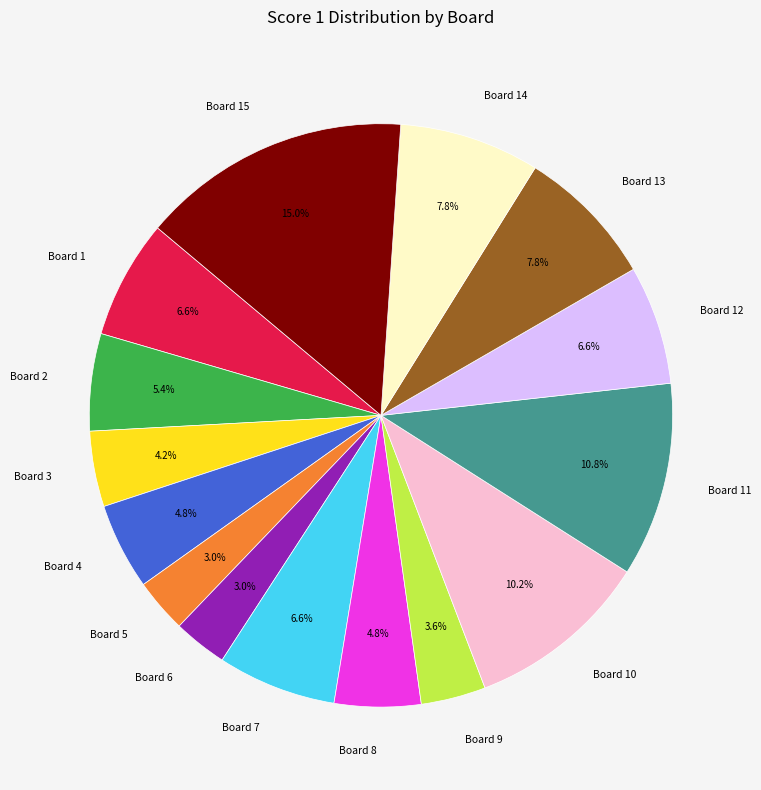

How many segments does this pie chart have?

15